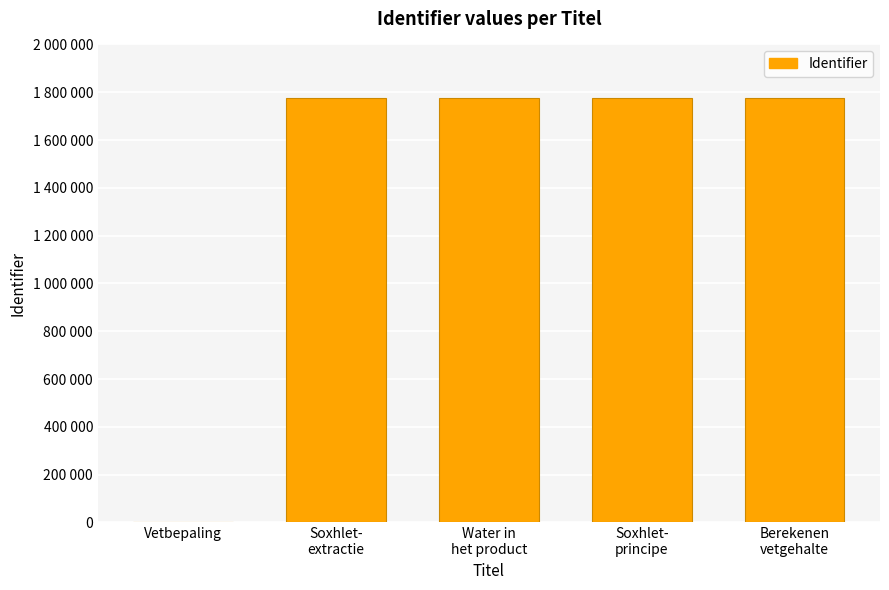

Are the bars horizontal?

No